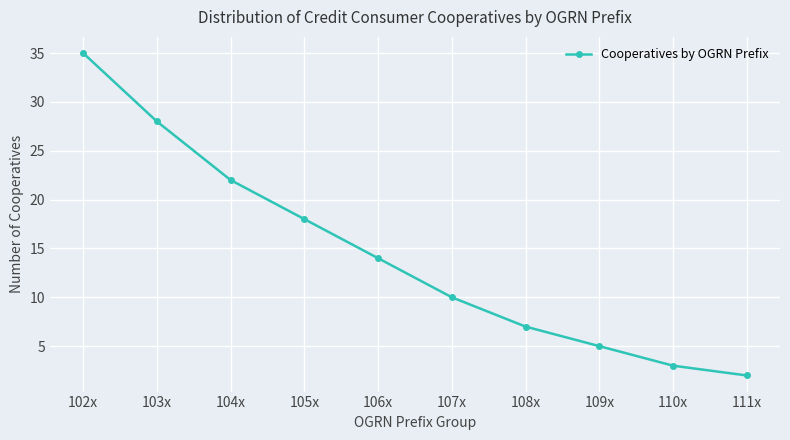

The value at 104x is 34. True or false?

False